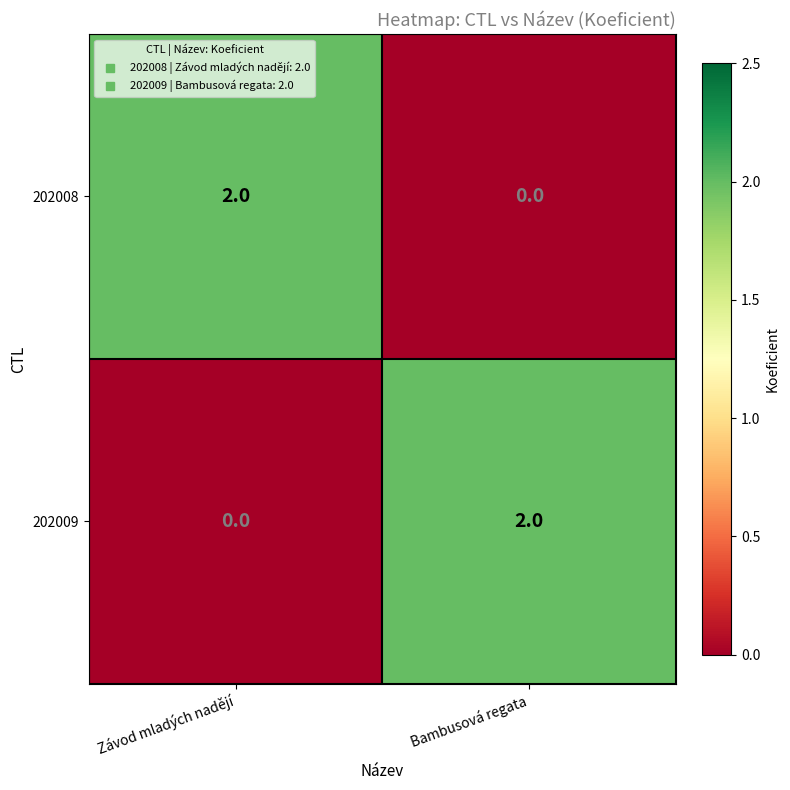

Which category has the highest value in the 202008 series?

Závod mladých nadějí